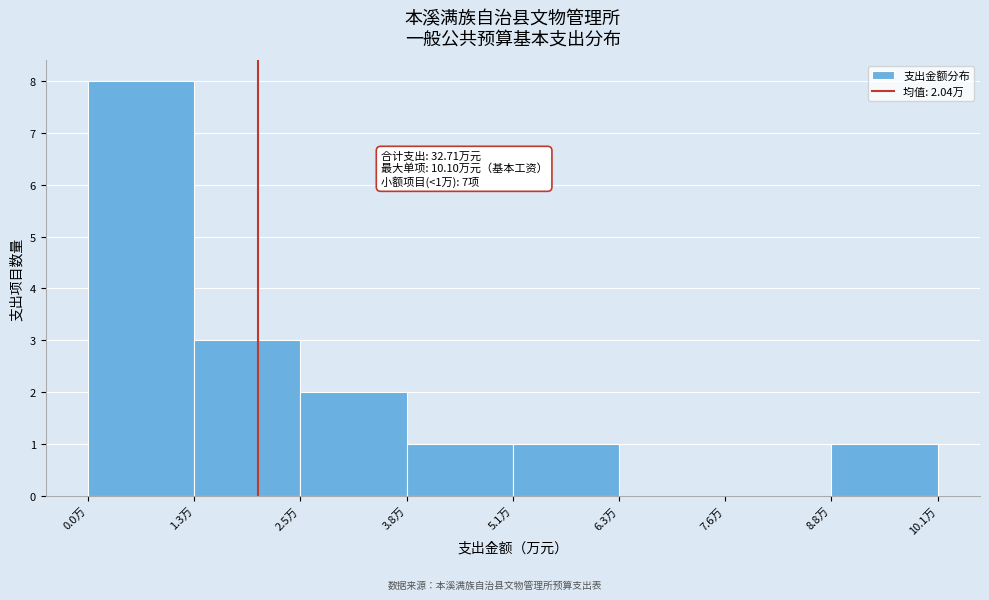

Which range on the x-axis has the tallest bar?

0.0 to 1.2